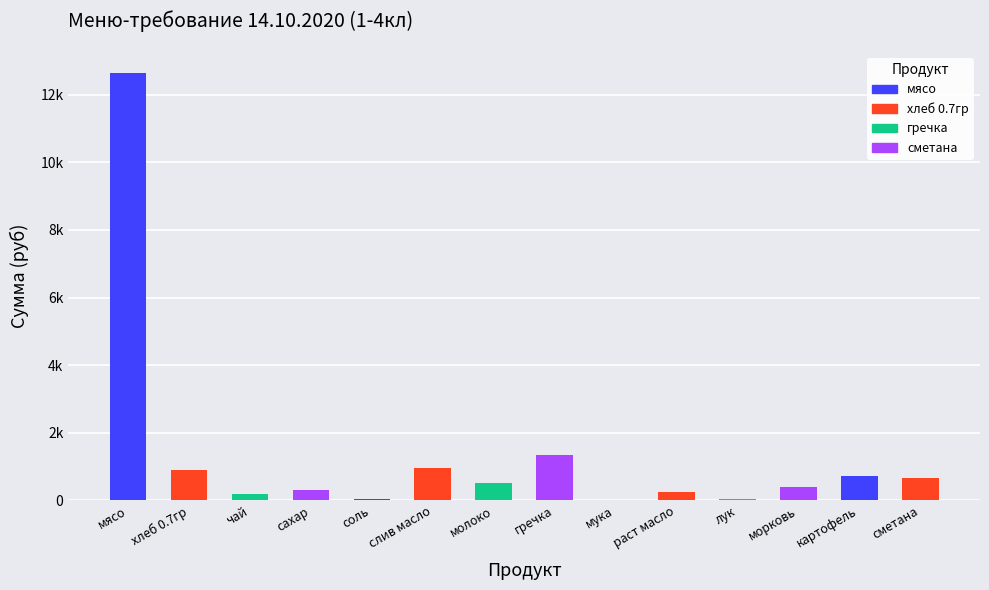

What is the difference between the values at морковь and соль?

344.8